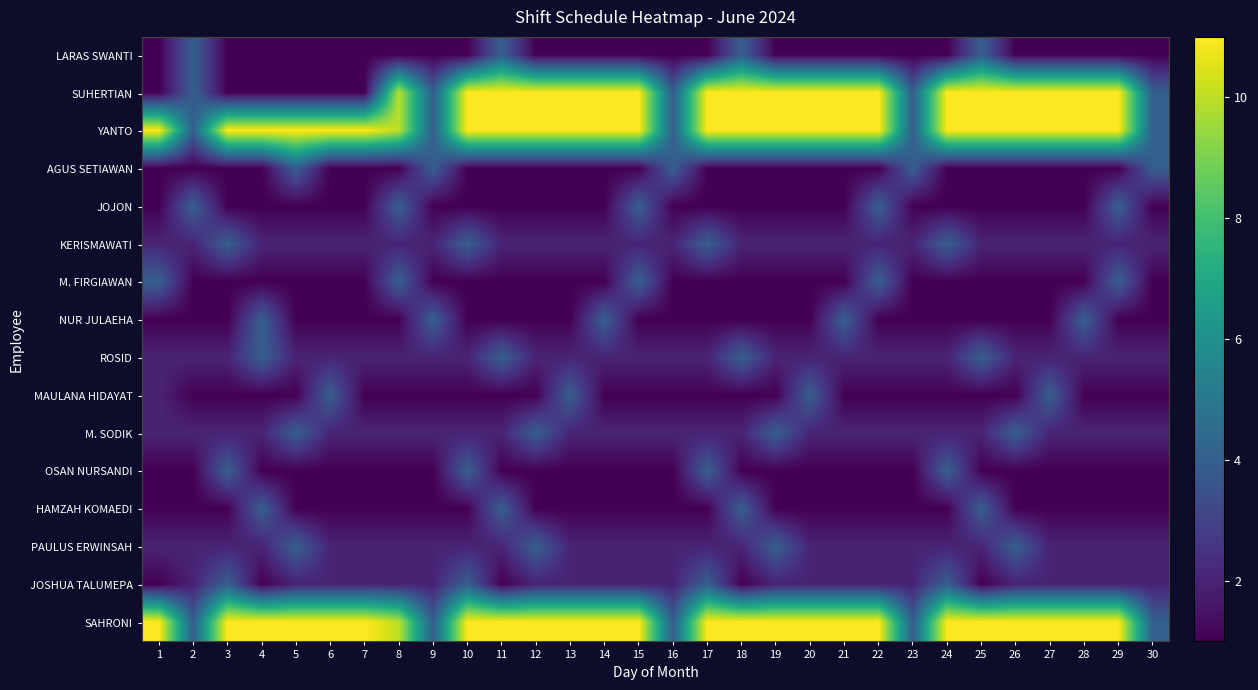

What is the total value across all series at 25?

58